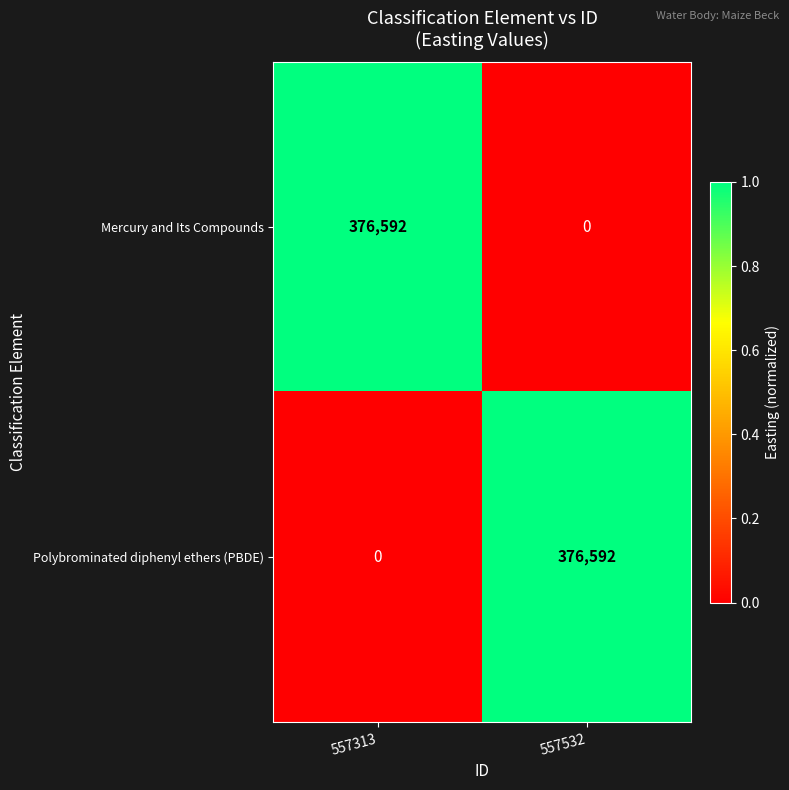

What is the spread (max minus min) of values at 557532?

376592